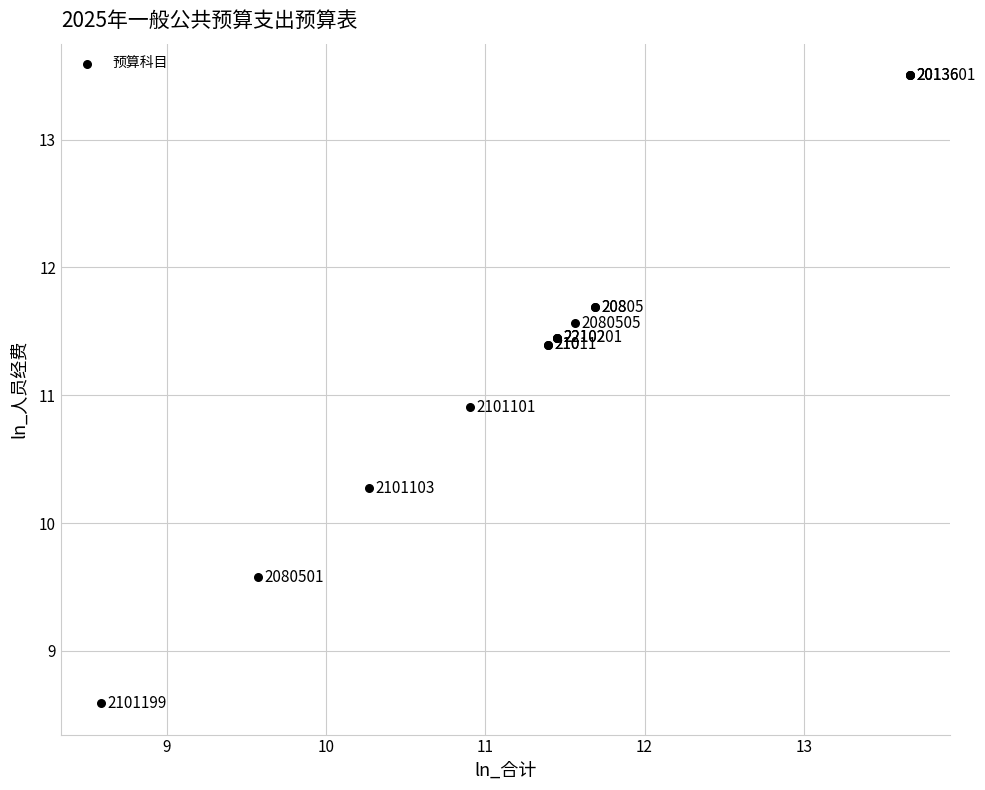

What Y value in the scatter plot is closest to 11?

10.9